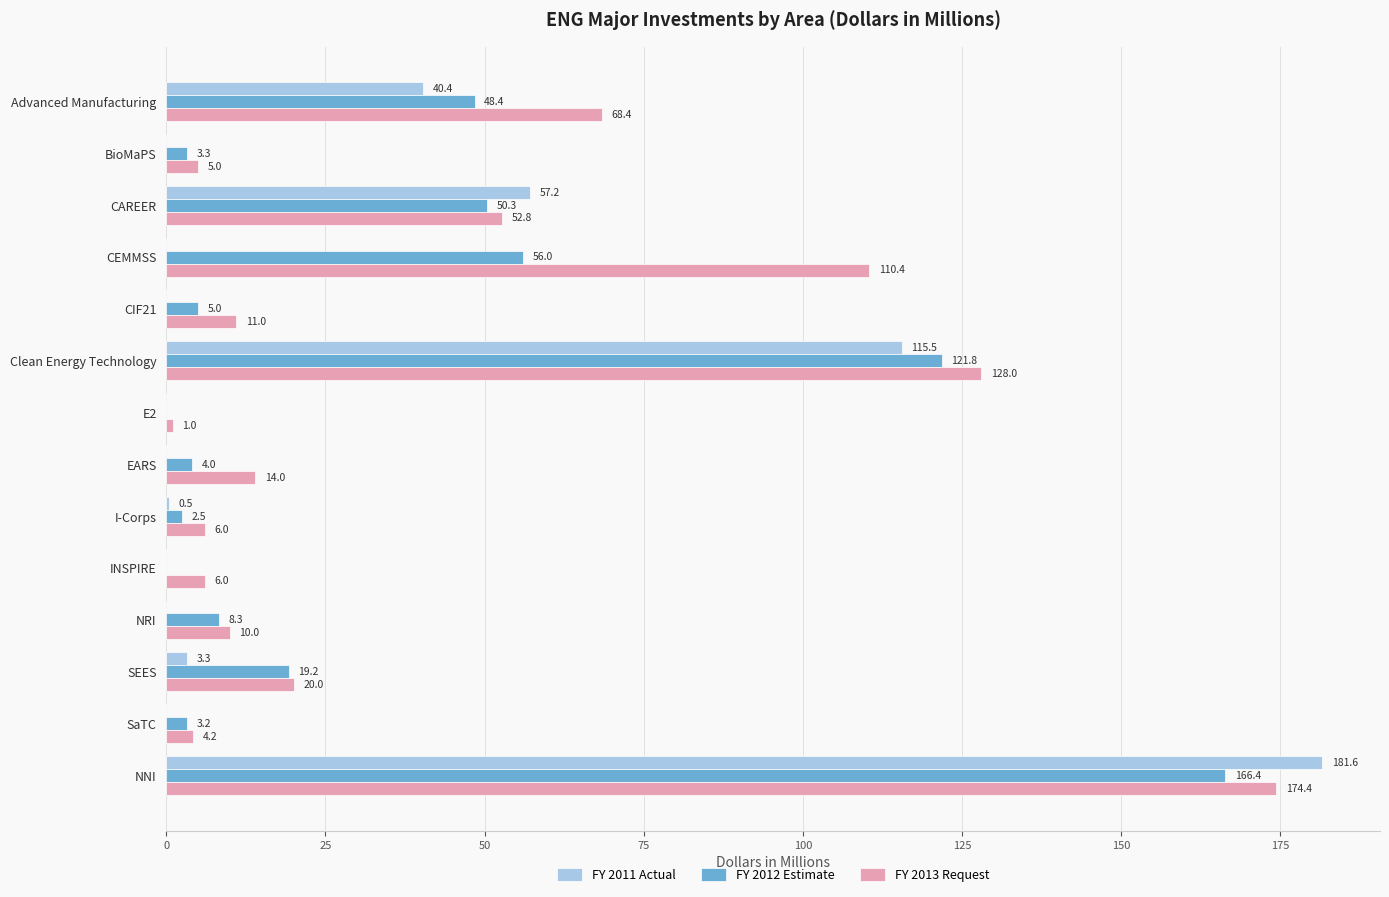

Read the FY 2013 Request value at NRI.

10.0